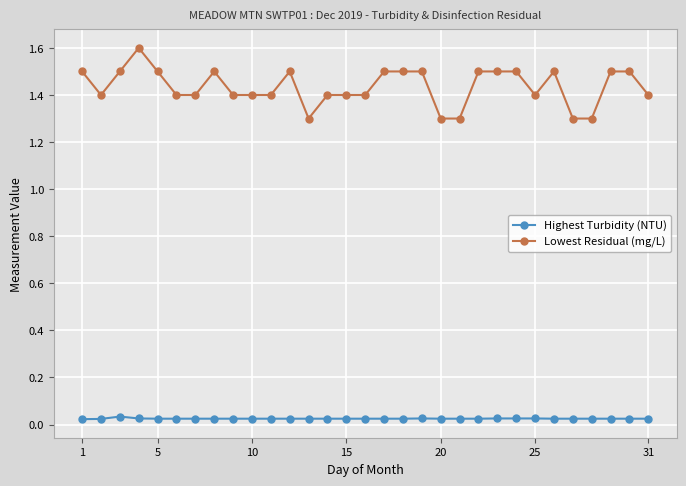

Which series has the widest spread of values?

Lowest Residual (mg/L)